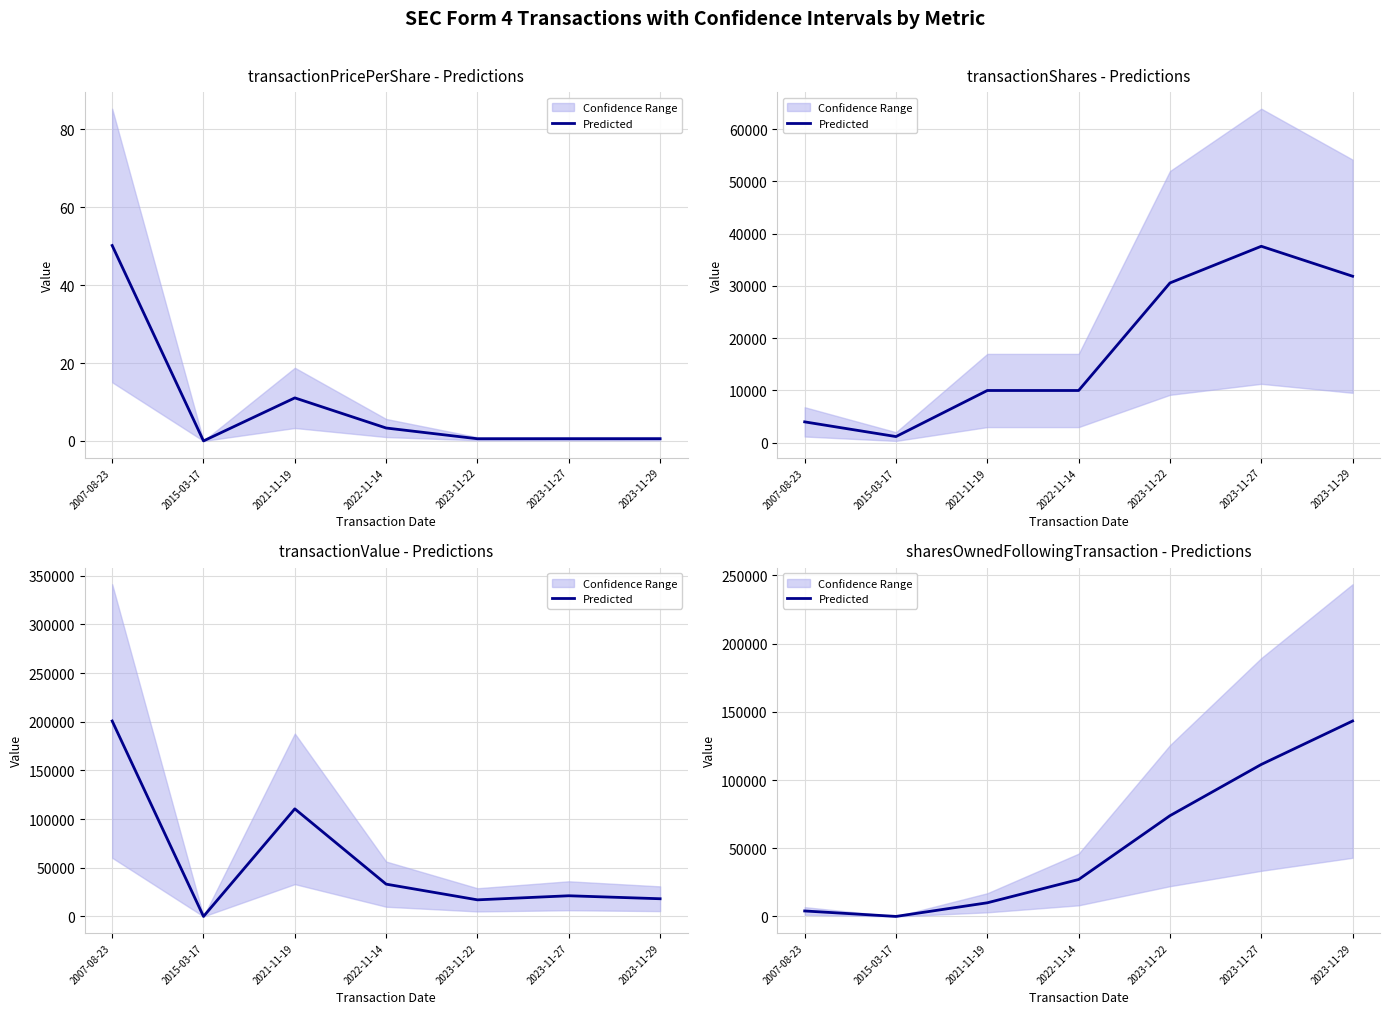

Reading left to right, extract all data points from this chart.

2007-08-23=4000	2015-03-17=0	2021-11-19=10000	2022-11-14=27072	2023-11-22=73863	2023-11-27=111443	2023-11-29=143295